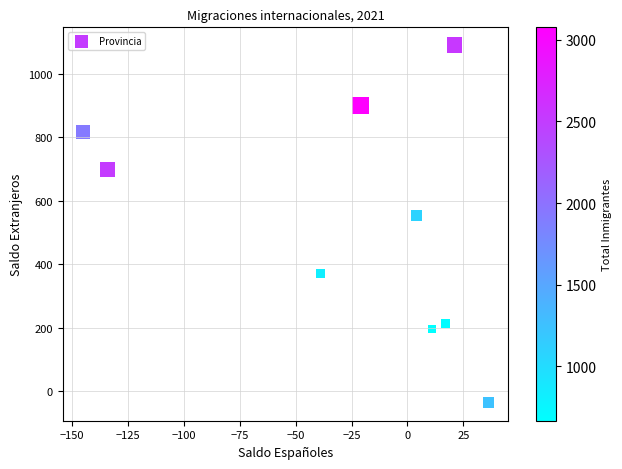

What Y value in the scatter plot is closest to 527?

554